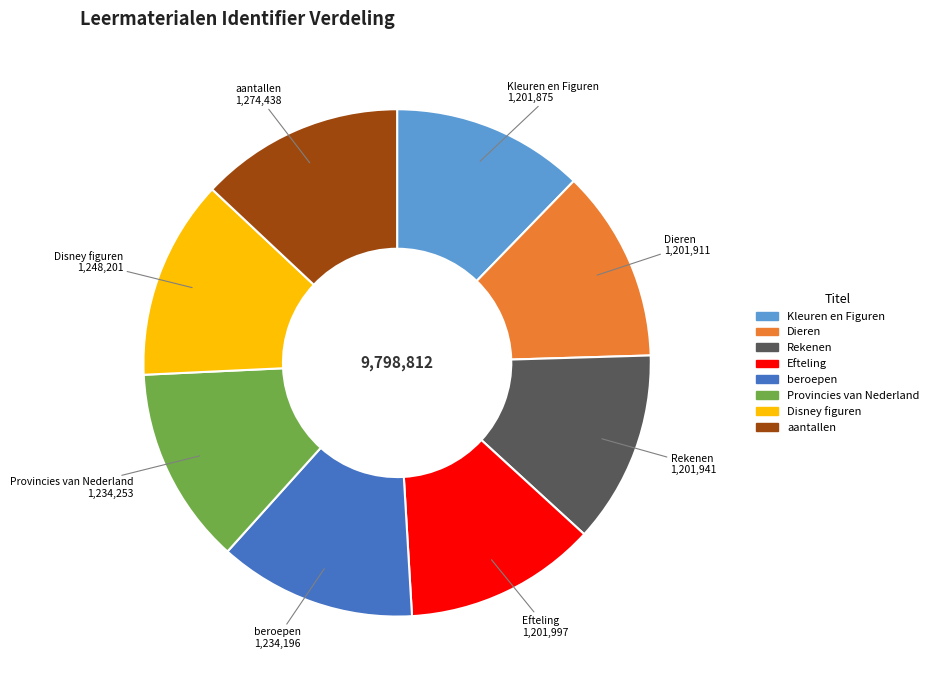

How many segments does this pie chart have?

8